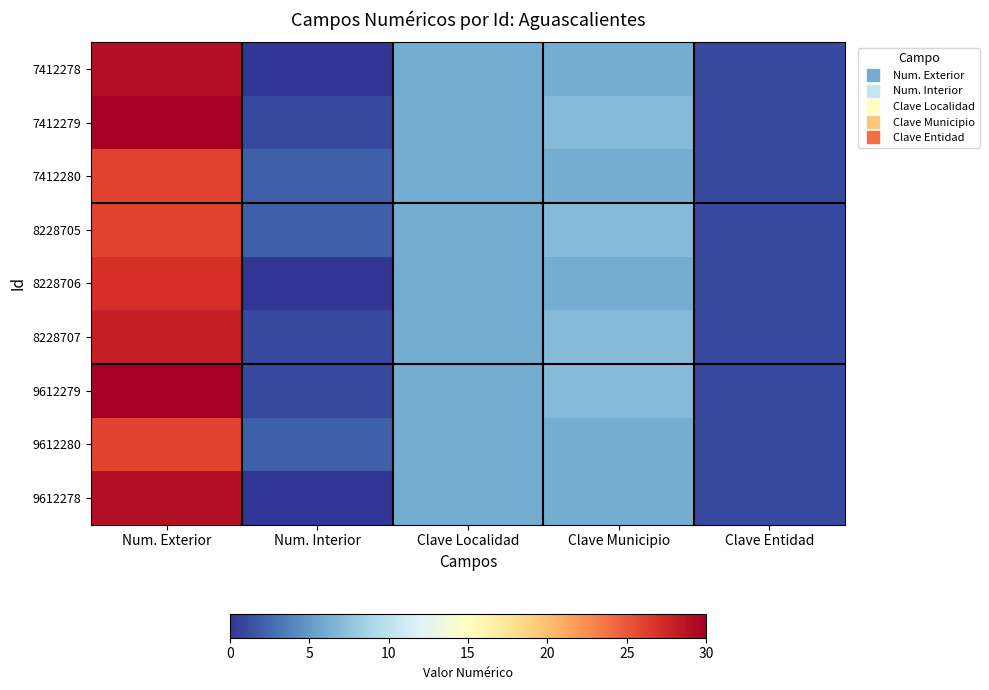

Rank the series at Clave Entidad from highest to lowest value.

7412278, 7412279, 7412280, 8228705, 8228706, 8228707, 9612279, 9612280, 9612278